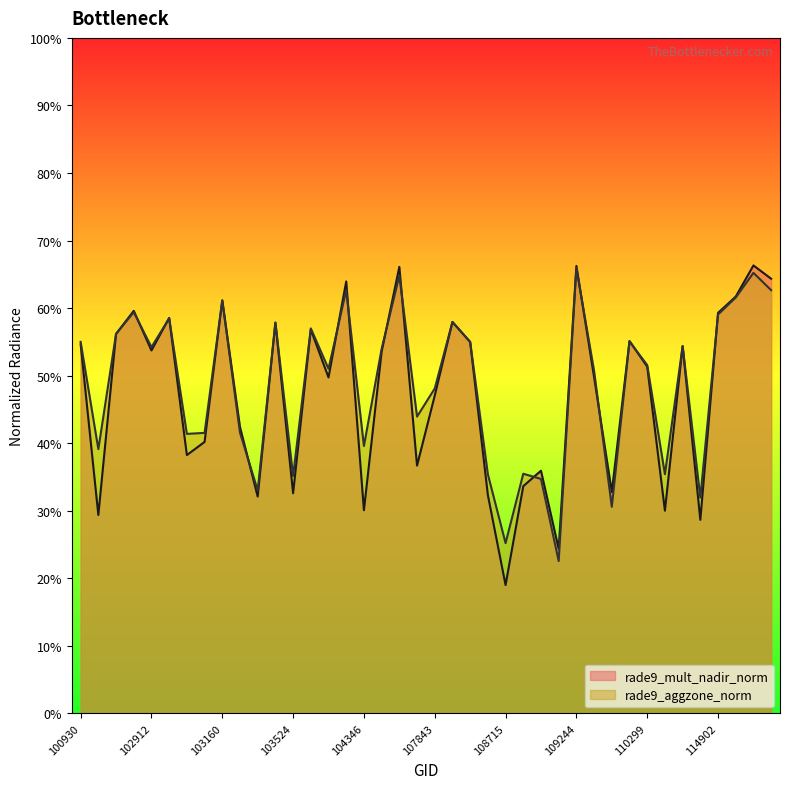

What is the sum of the rade9_aggzone_norm values at 115378 and 109072?

0.9